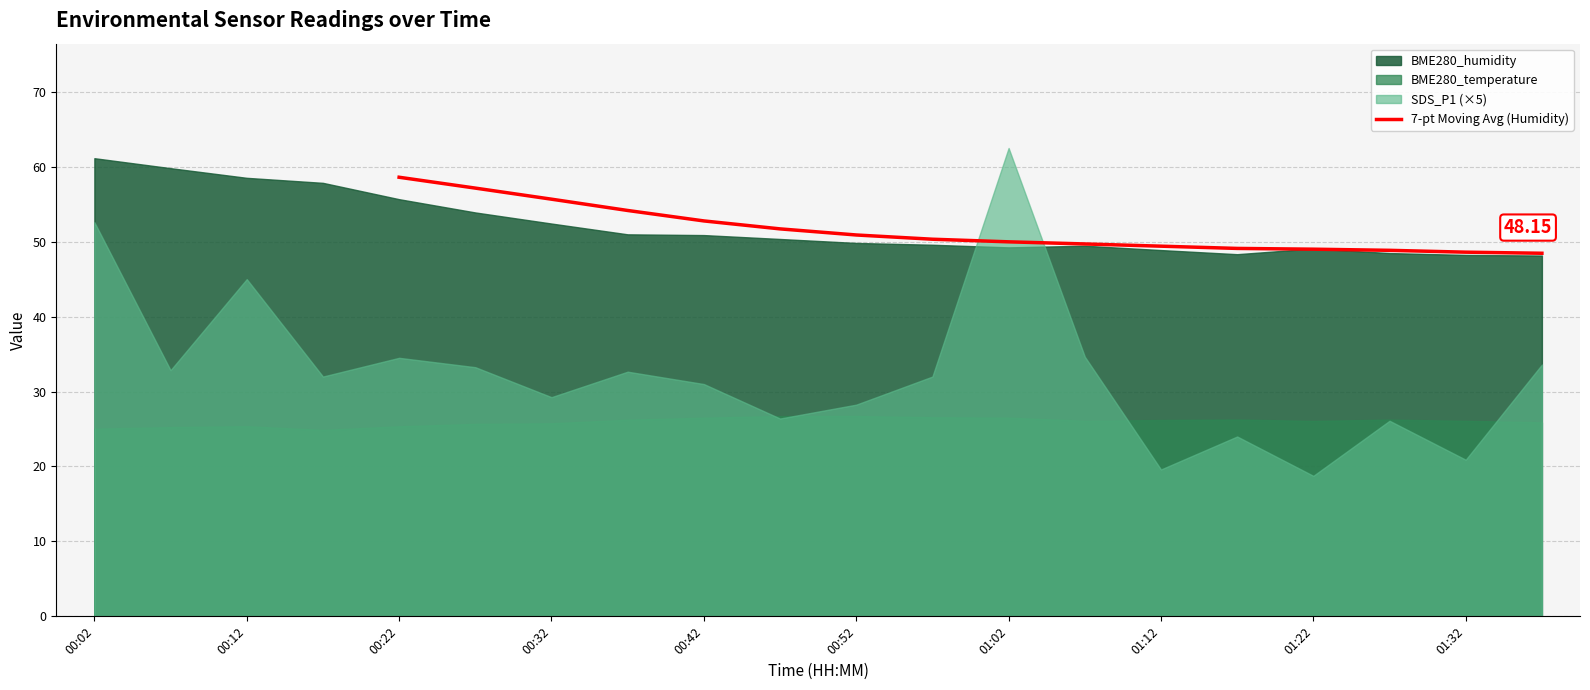

What is the average value?

51.5